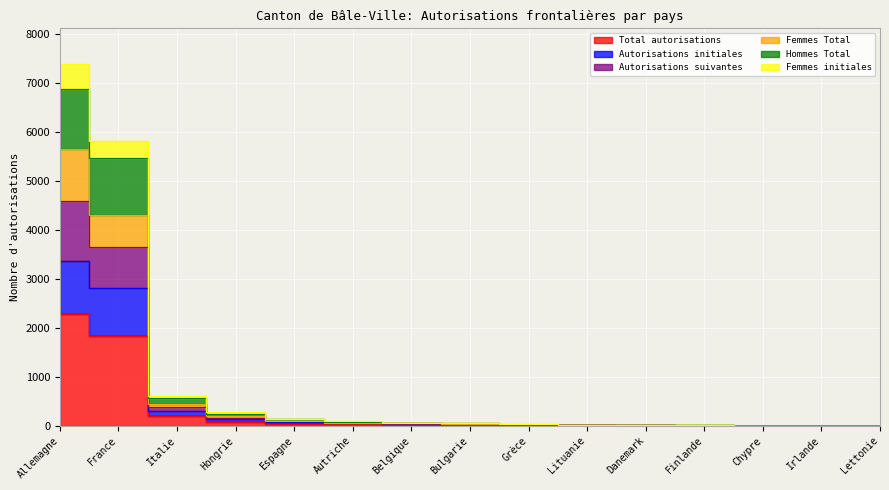

True or false: Total autorisations has a value of 28 at Autriche.

True